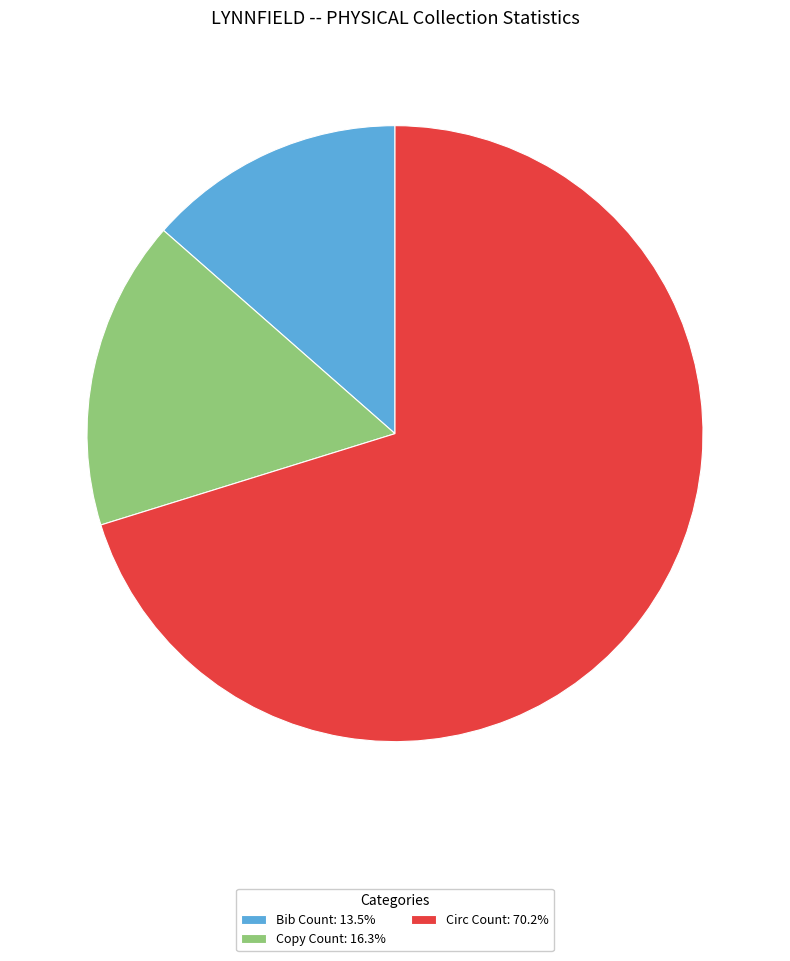

Combined, do Circ Count: 70.2% and Bib Count: 13.5% account for over 50%?

Yes